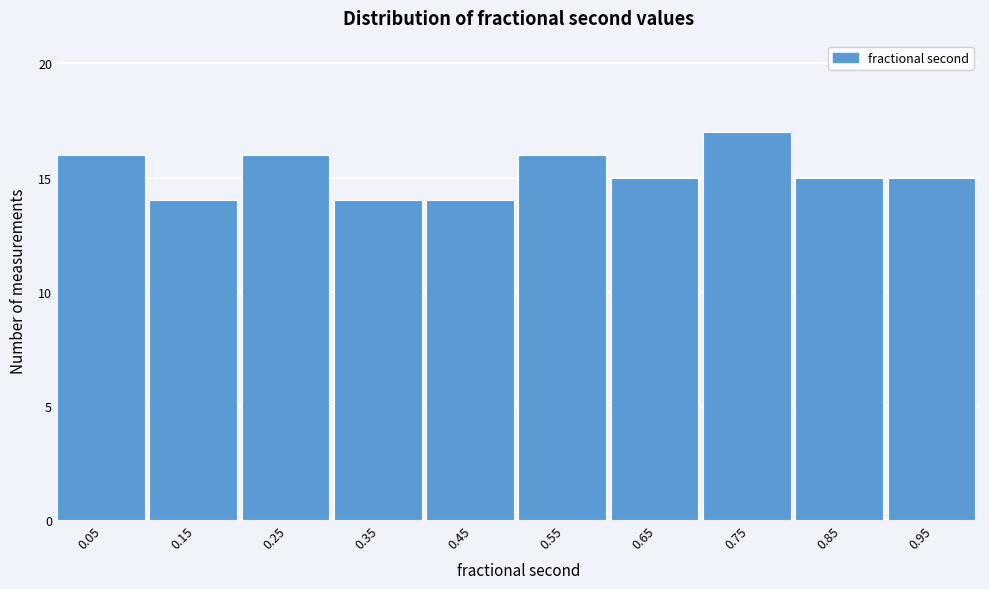

Which range on the x-axis has the tallest bar?

0.7 to 0.8